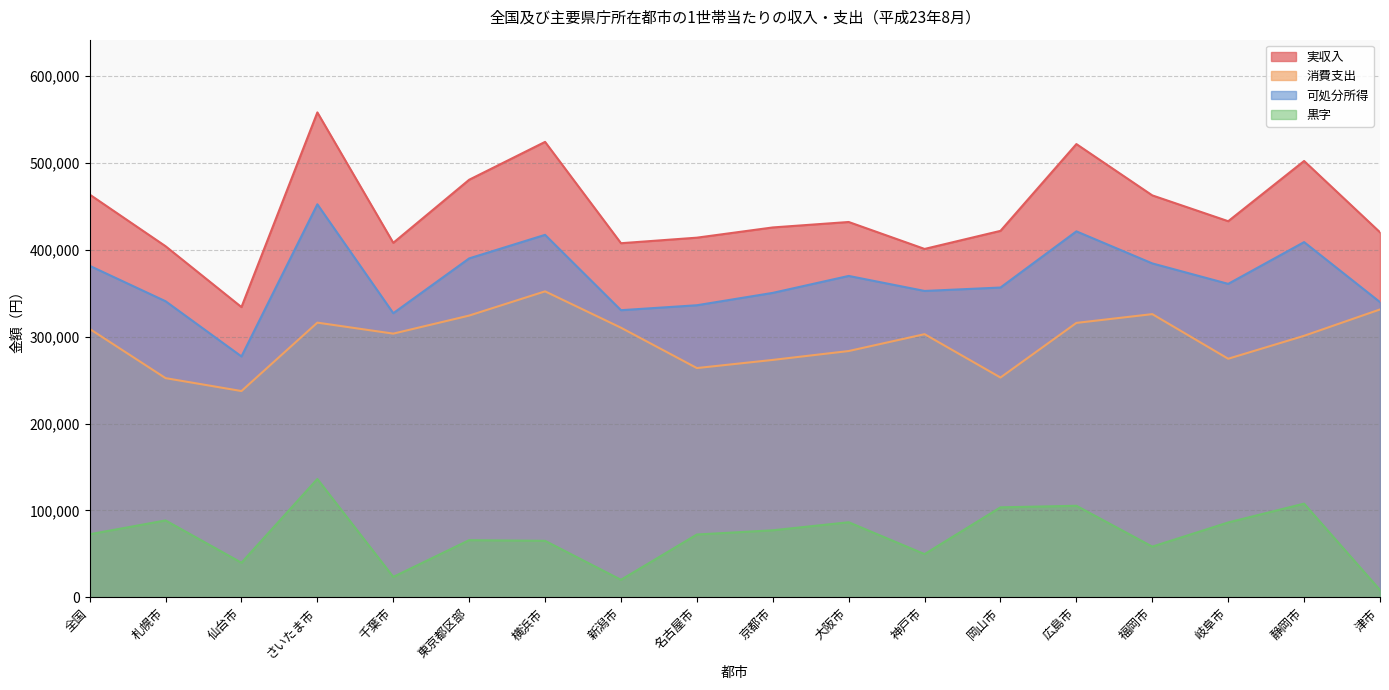

True or false: 実収入 and 可処分所得 intersect in this chart.

False